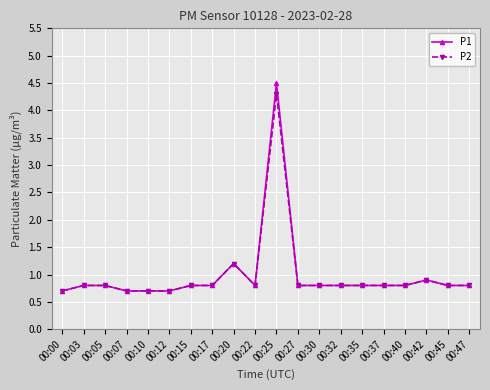

Which series has the largest range (max minus min)?

P1